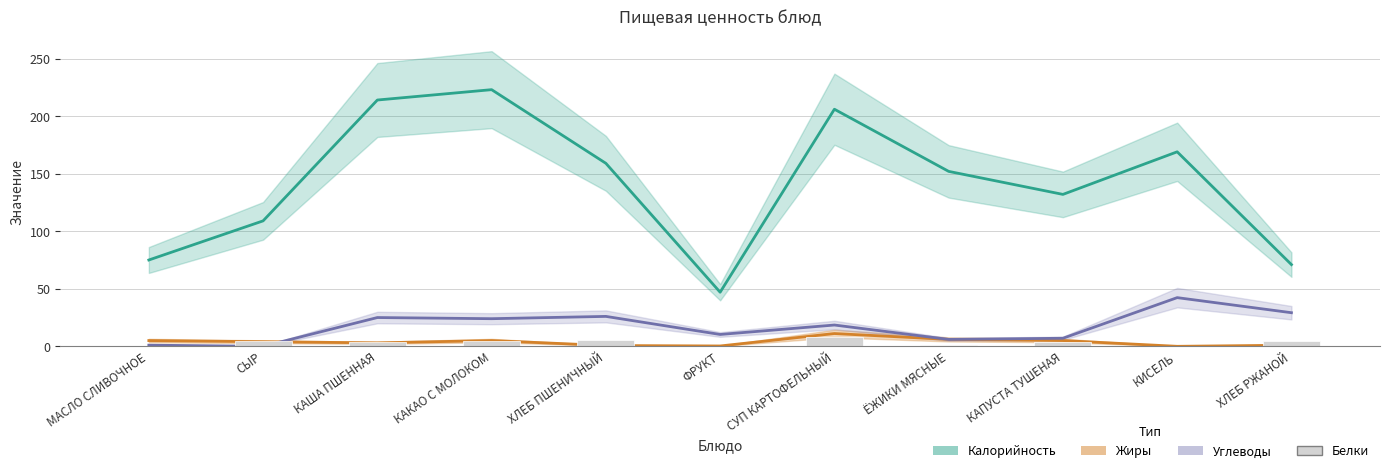

Does the chart contain stacked bars?

No